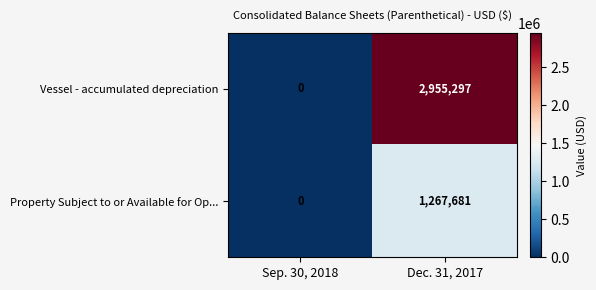

Which series has the widest spread of values?

Vessel - accumulated depreciation